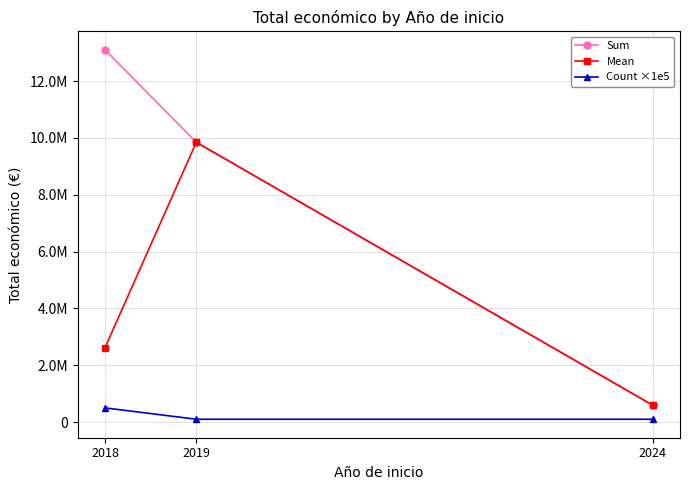

Between 2024 and 2018, which is larger?

2018